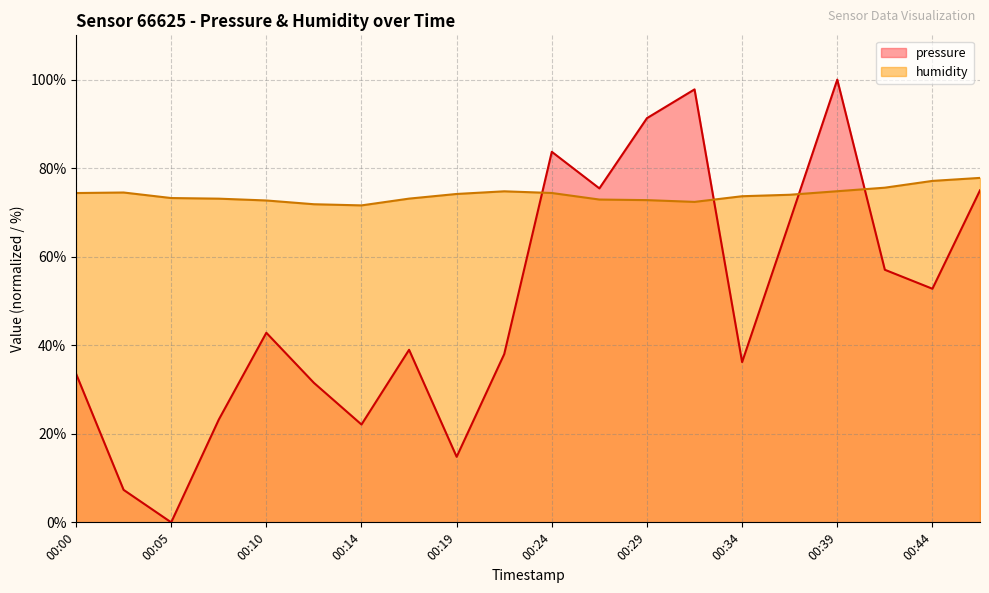

What is the average value of the pressure series?

49.5